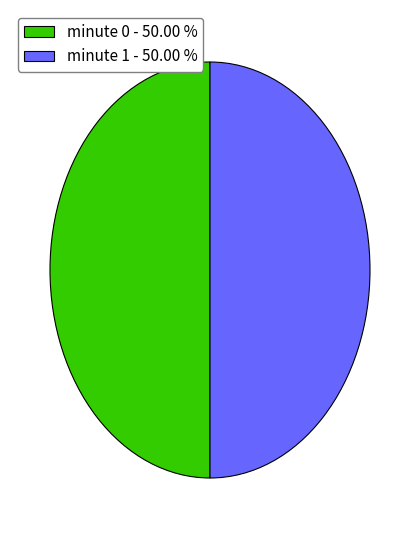

Do minute 1 - 50.00 % and minute 0 - 50.00 % together represent more than half of the pie?

Yes